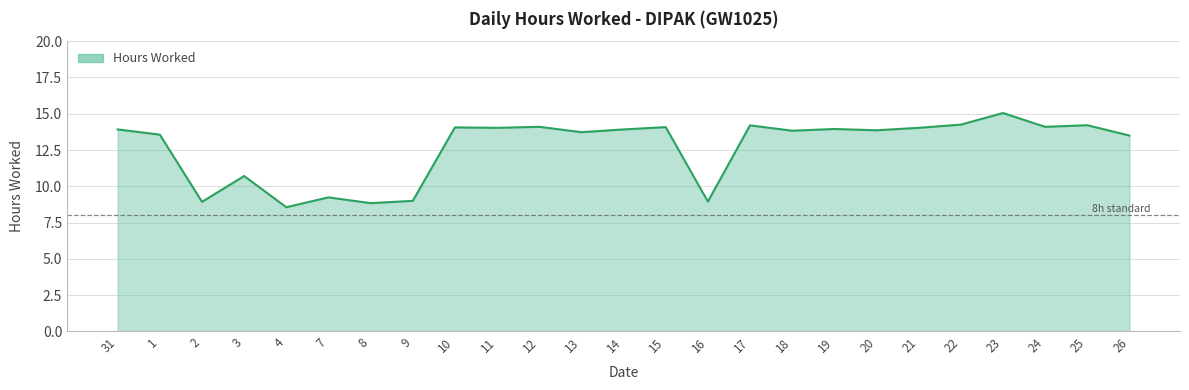

What is the smallest value displayed?

8.6